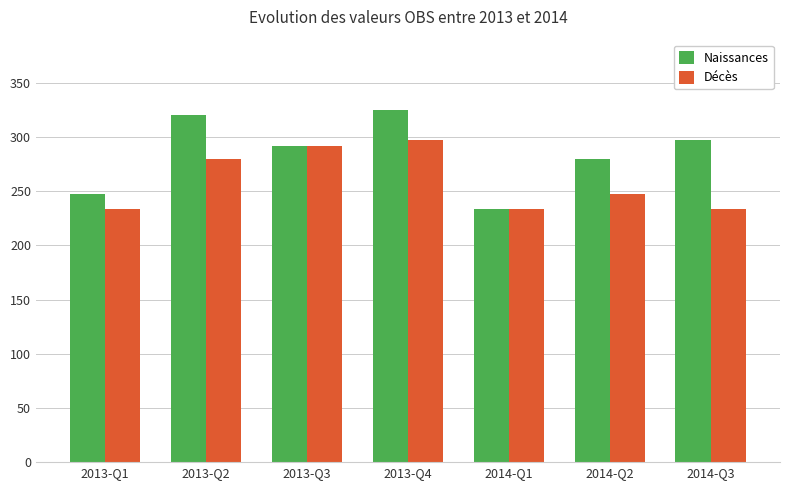

Which series has the largest total across all categories?

Naissances